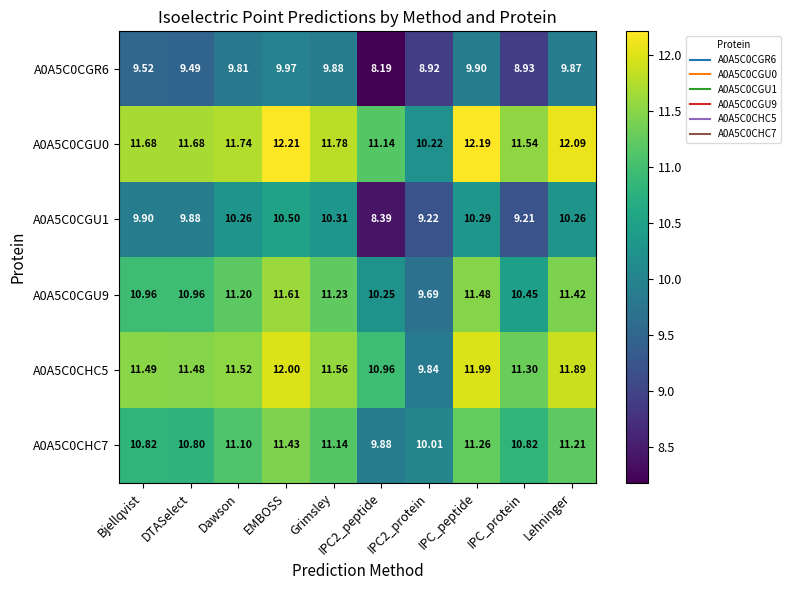

Between Grimsley and Lehninger, which series saw the biggest shift?

A0A5C0CHC5